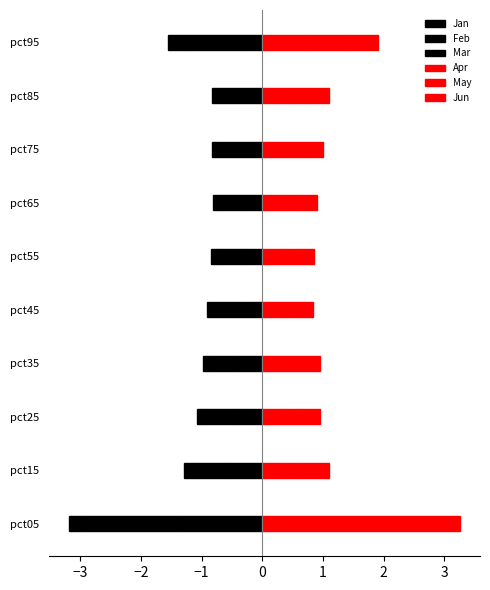

What is the value of the Feb bar at the 3rd from the left?

-0.5